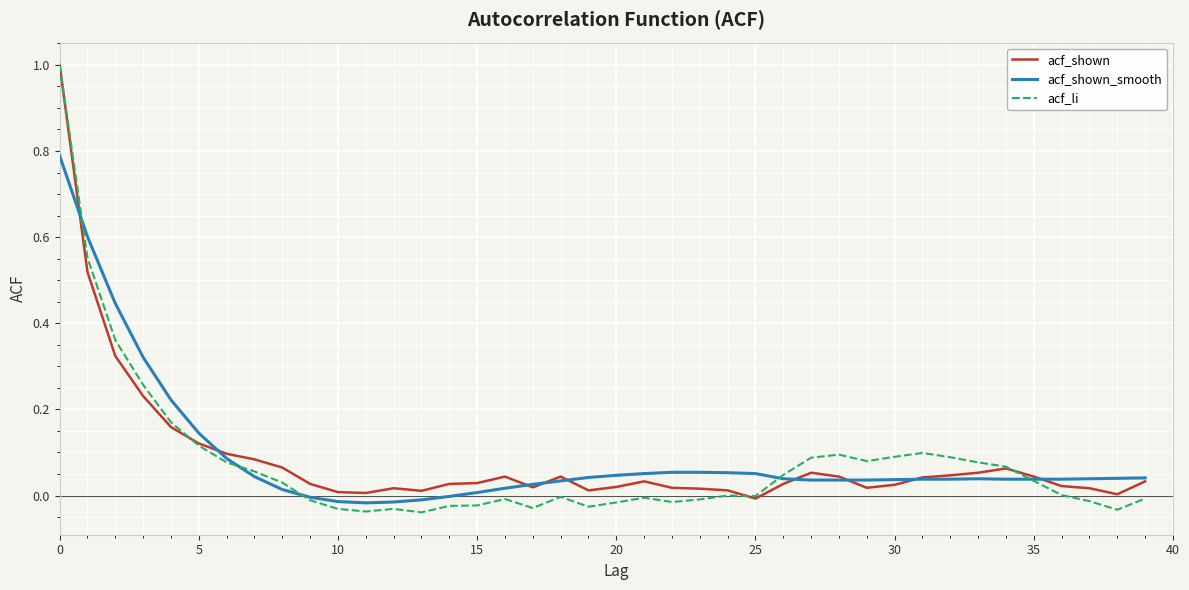

What is the highest value of the acf_li series?

1.0